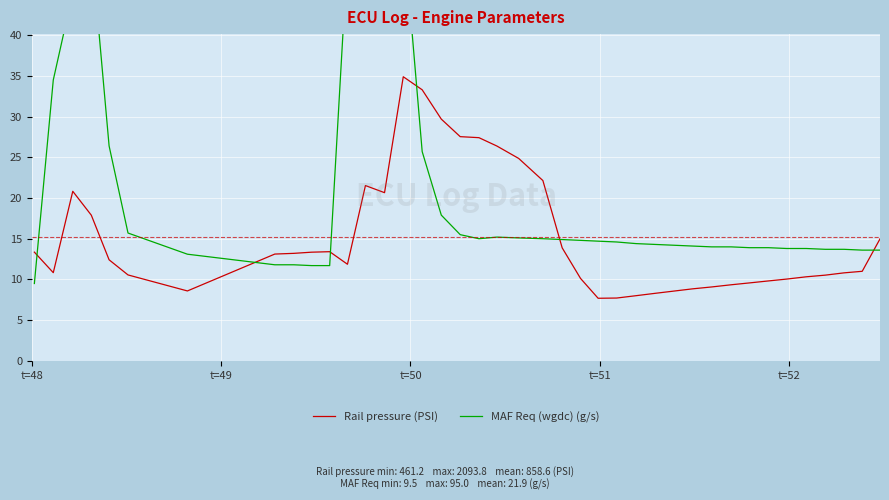

True or false: Rail pressure (PSI) has more than 0 interior local peaks.

True